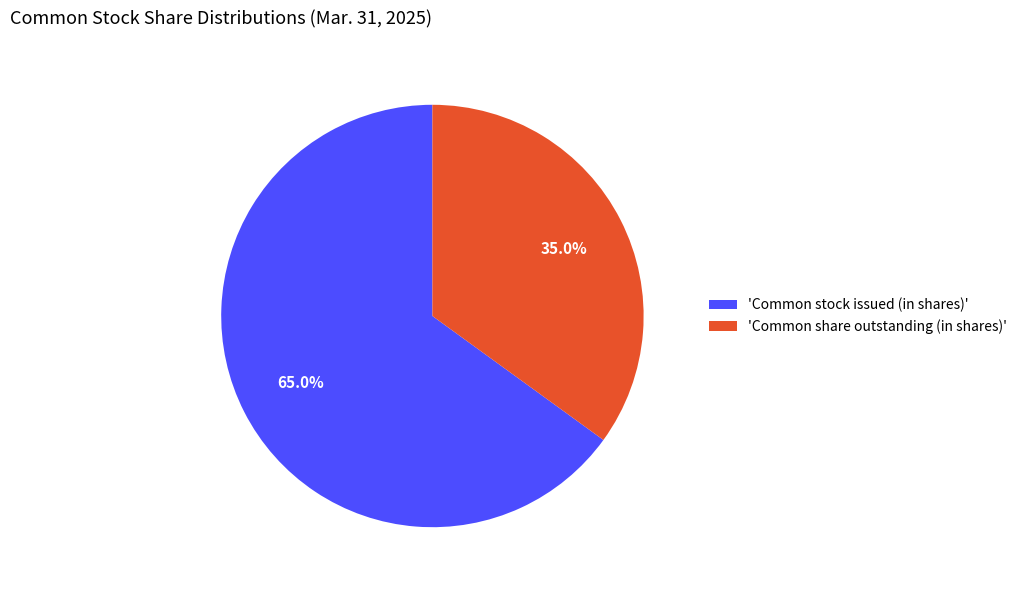

To the nearest percent, what is the average slice percentage?

50%